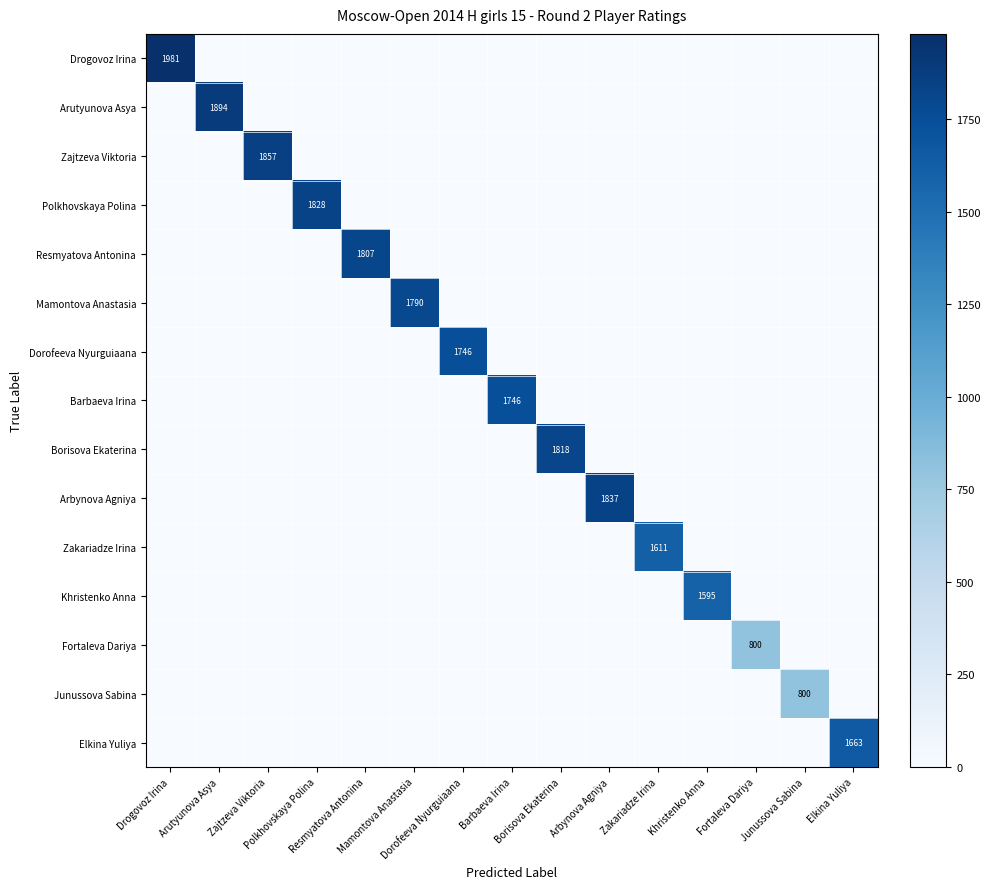

Is it true that Zakariadze Irina equals -715 at Zajtzeva Viktoria?

False